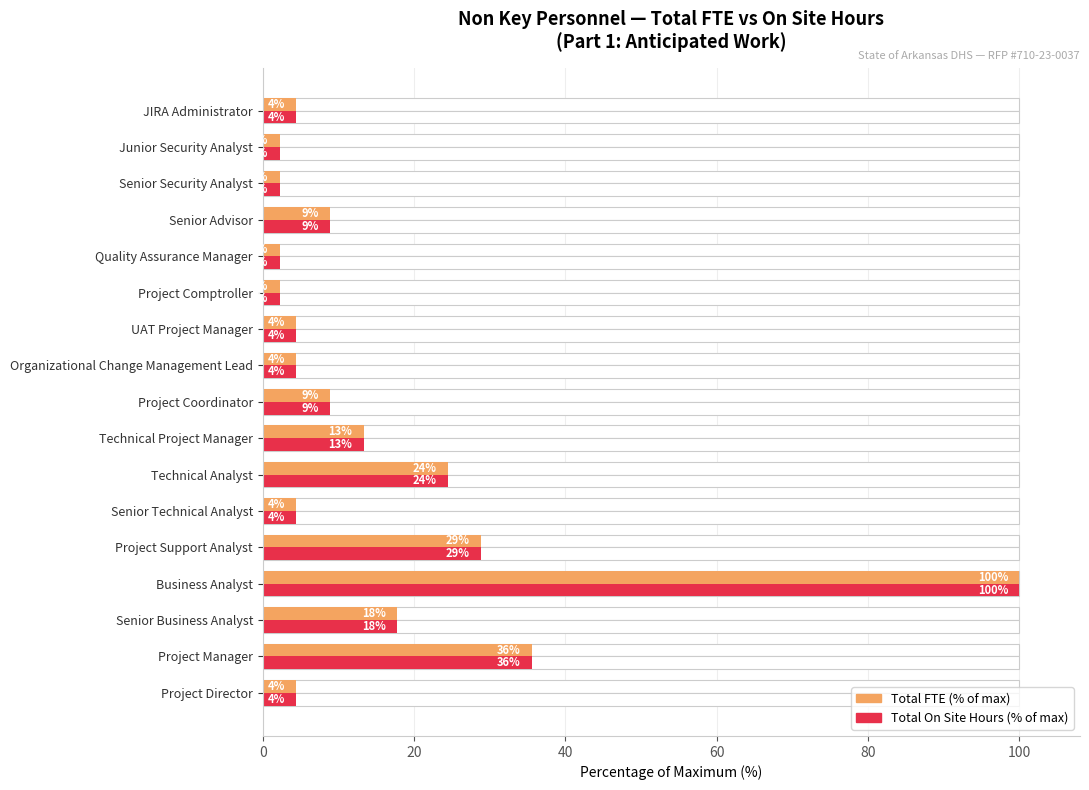

Reading left to right, what are all the values shown in this chart?

Total FTE (% of max): 4.4	35.6	17.8	100.0	28.9	4.4	24.4	13.3	8.9	4.4	4.4	2.2	2.2	8.9	2.2	2.2	4.4
Total On Site Hours (% of max): 4.4	35.6	17.8	100.0	28.9	4.4	24.4	13.3	8.9	4.4	4.4	2.2	2.2	8.9	2.2	2.2	4.4